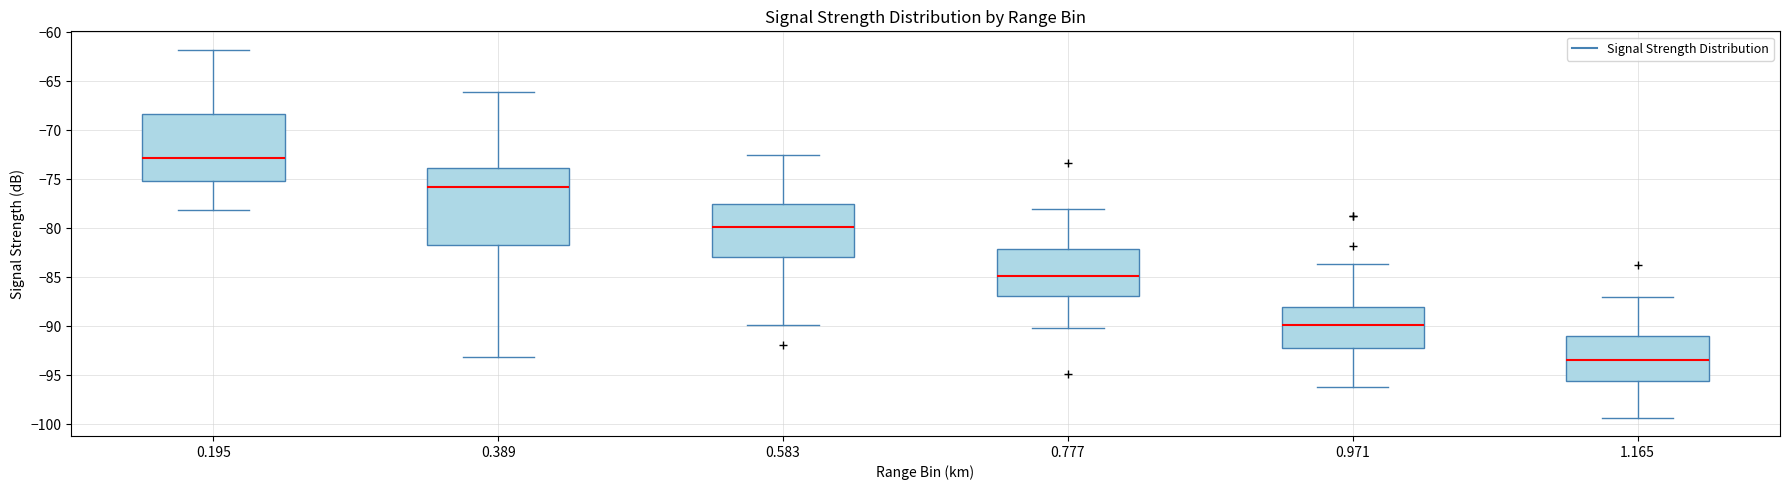

Where does the lower whisker of the box at x = 0.195 end on the y-axis? The values are not printed on the chart, so give them approximately, as read against the axis.

-78.0